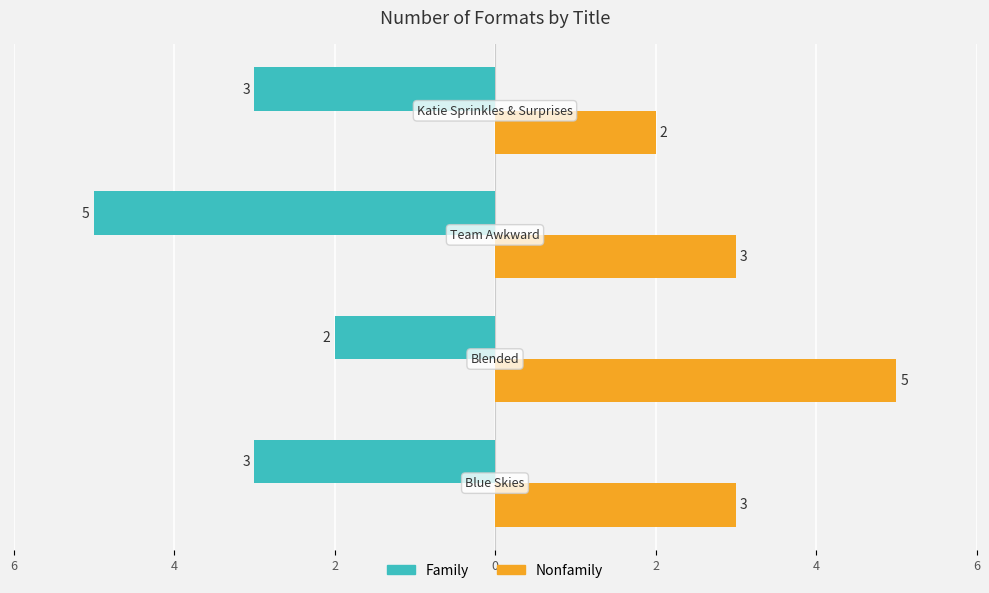

What is the value of the Nonfamily bar at the 4th from the left?

2